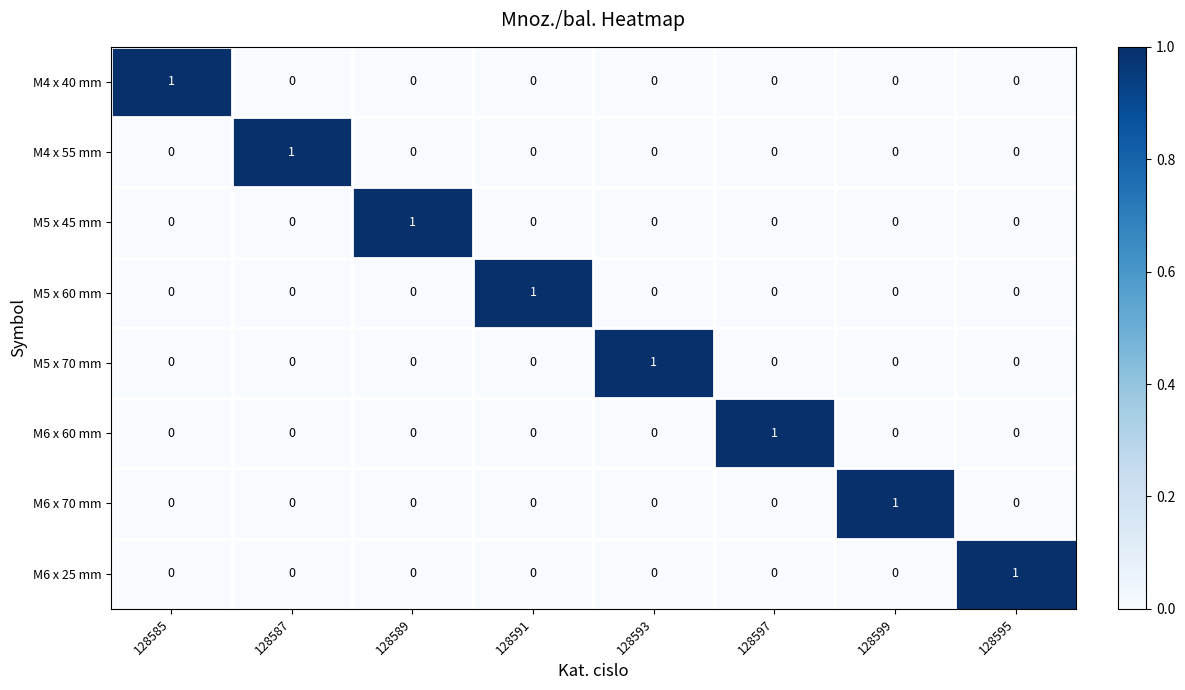

The M6 x 70 mm series shows -1 at 128593. True or false?

False